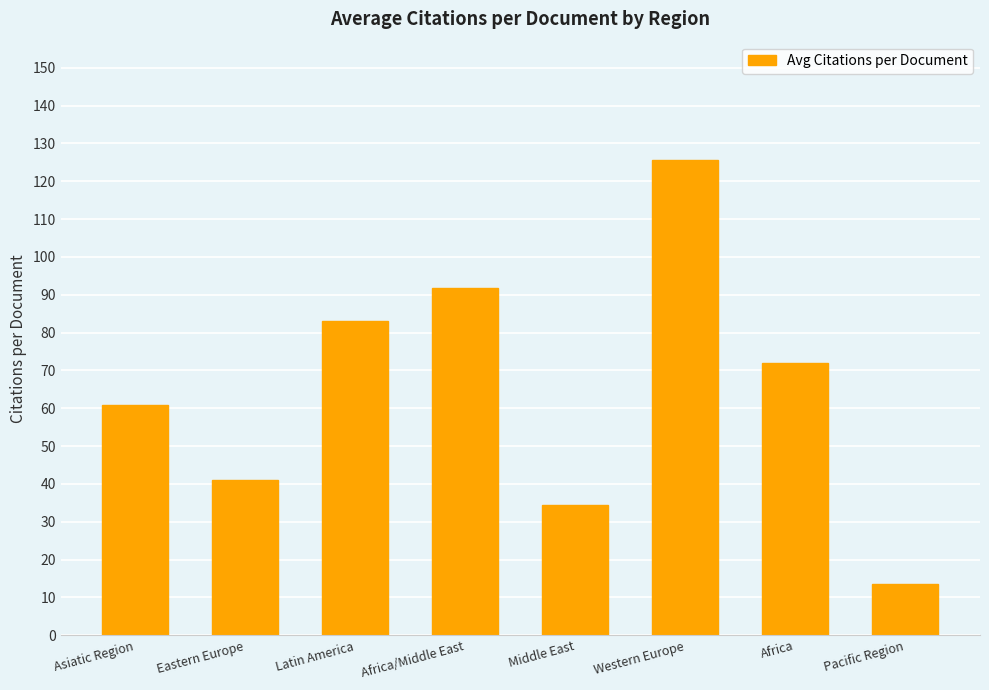

The chart shows a value of 72.0 at Africa. True or false?

True